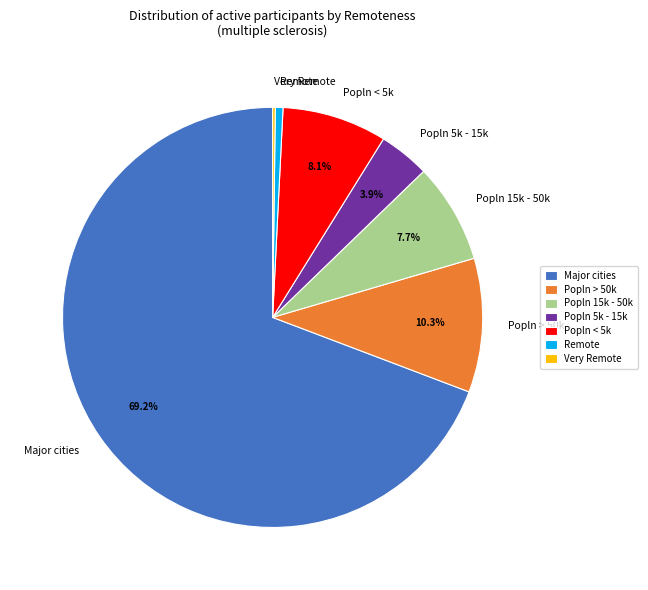

To the nearest percent, what percentage of the pie is Popln 5k - 15k?

4%